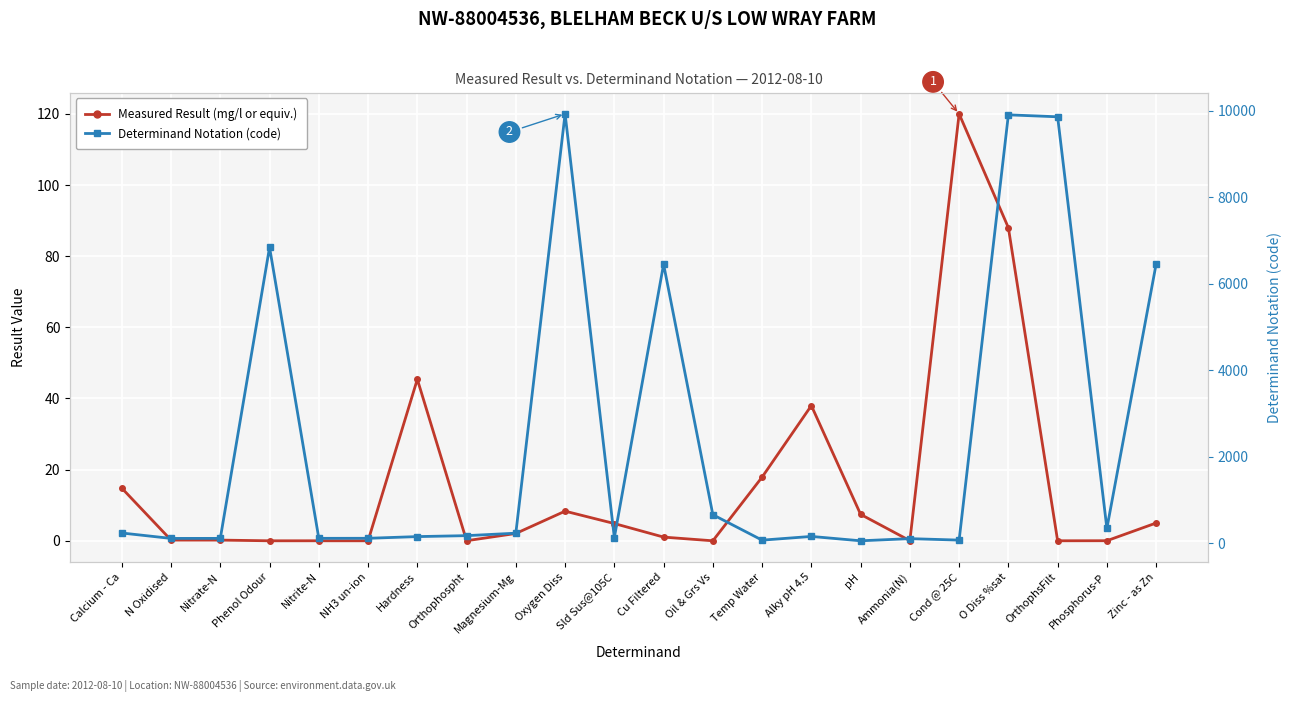

The Determinand Notation (code) series shows 158.4 at Nitrite-N. True or false?

False